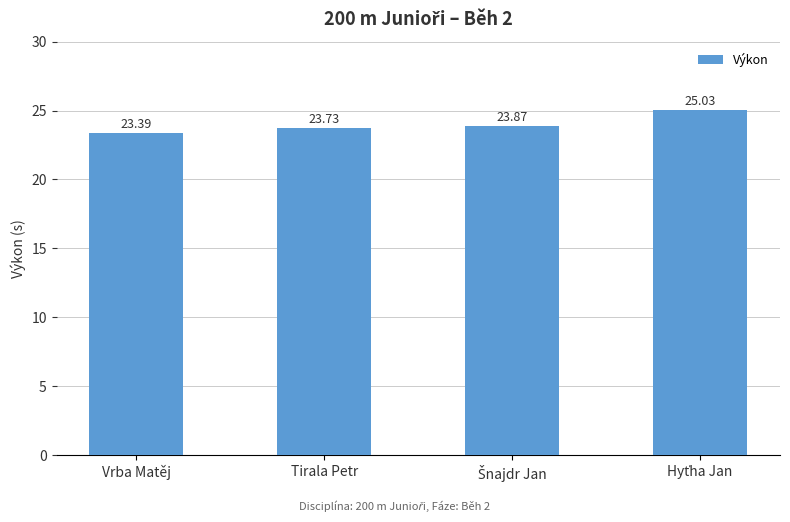

Which category has the lowest value across all series?

Vrba Matěj